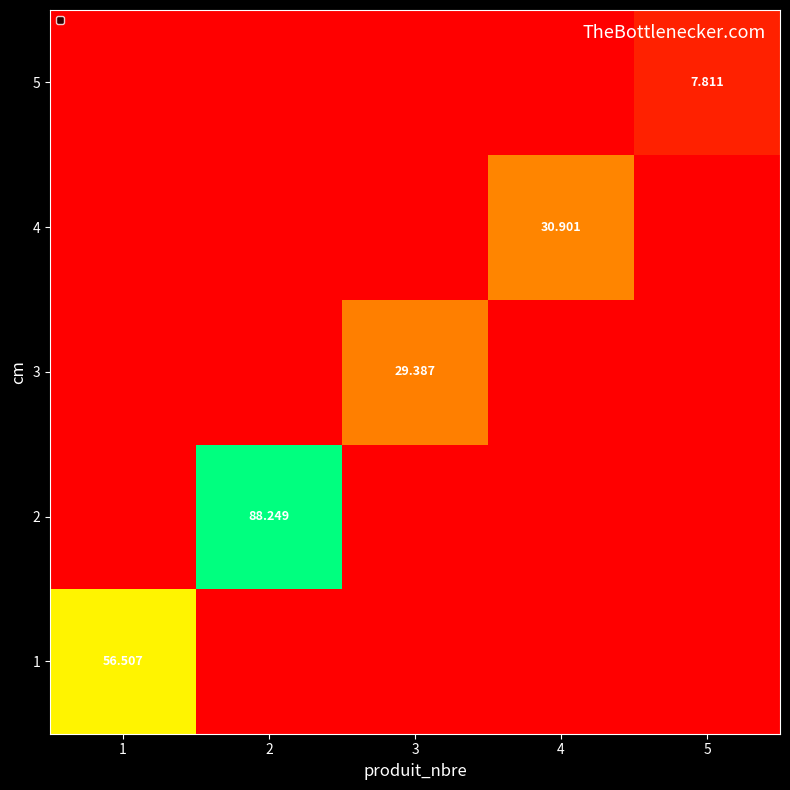

True or false: 2 has a value of 0.0 at 3.

True